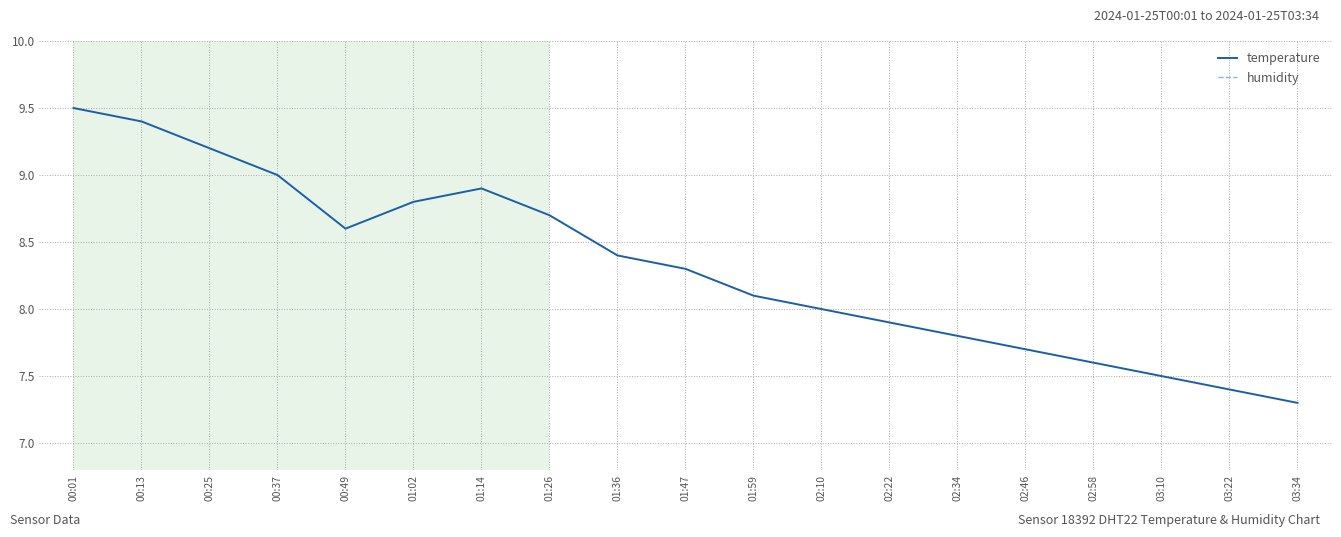

In temperature, how many points are lower than both neighbors (excluding endpoints)?

1